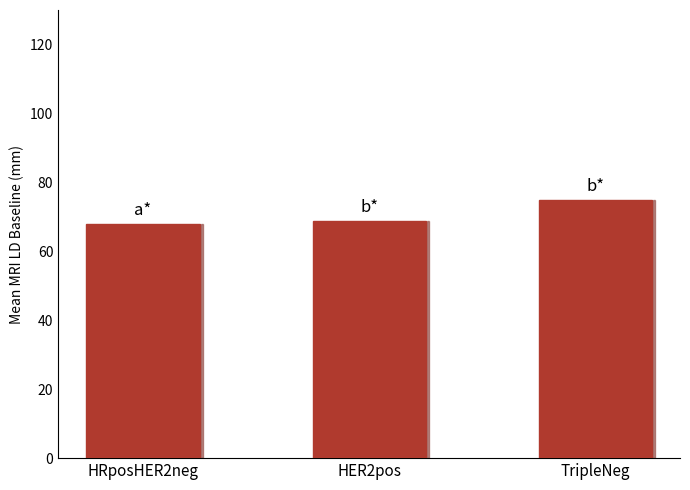

What is the sum of the values at HRposHER2neg and TripleNeg?

142.7